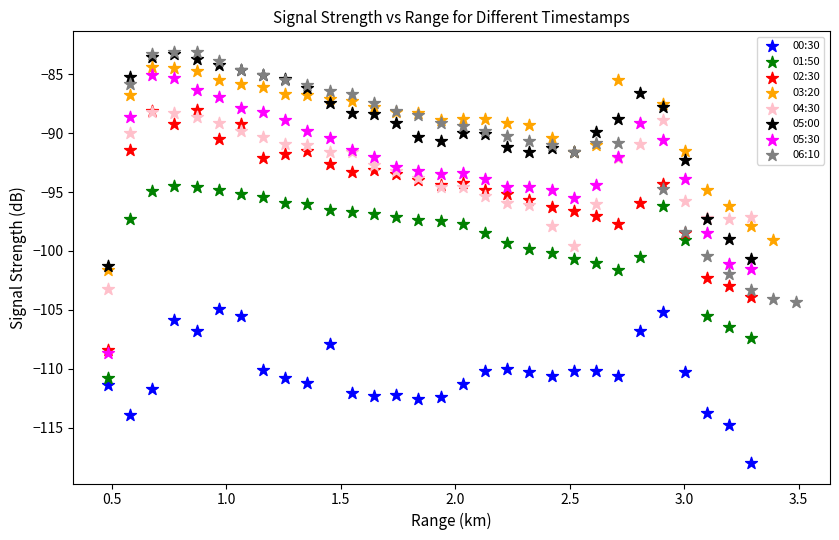

Which series contains the lowest Y value?

00:30